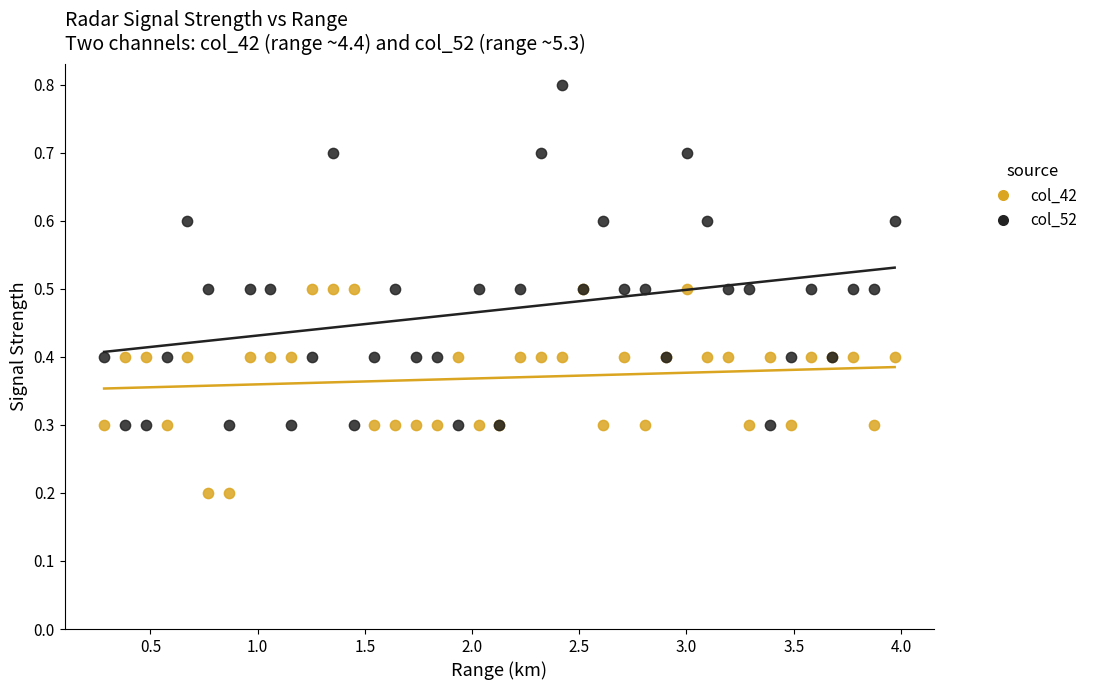

Which series contains the lowest Y value?

col_42